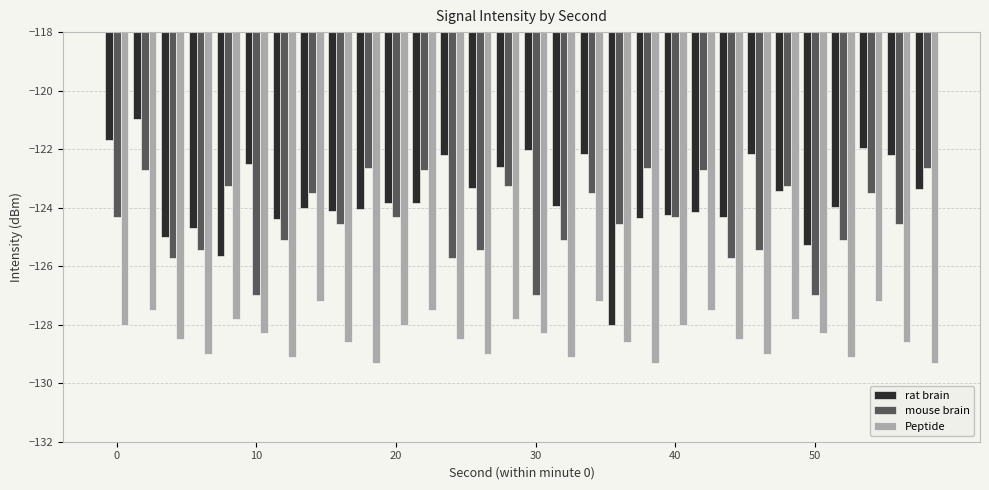

Which series has the largest range (max minus min)?

rat brain